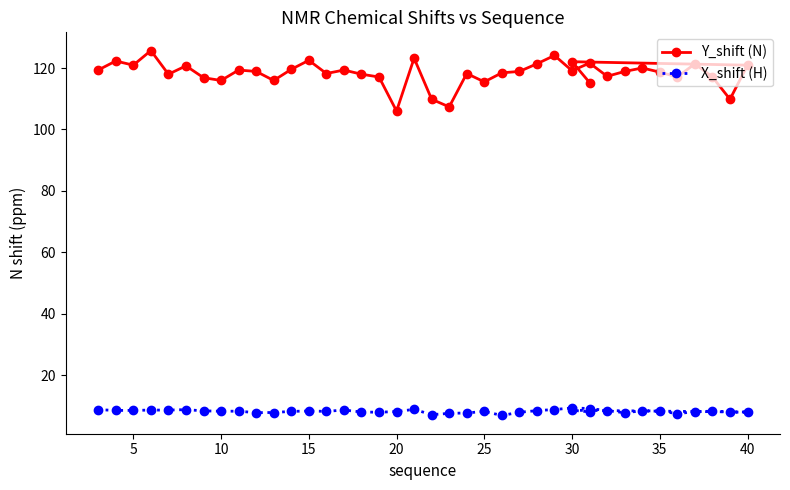

What is the difference between the maximum and minimum values in the X_shift (H) series?

2.5